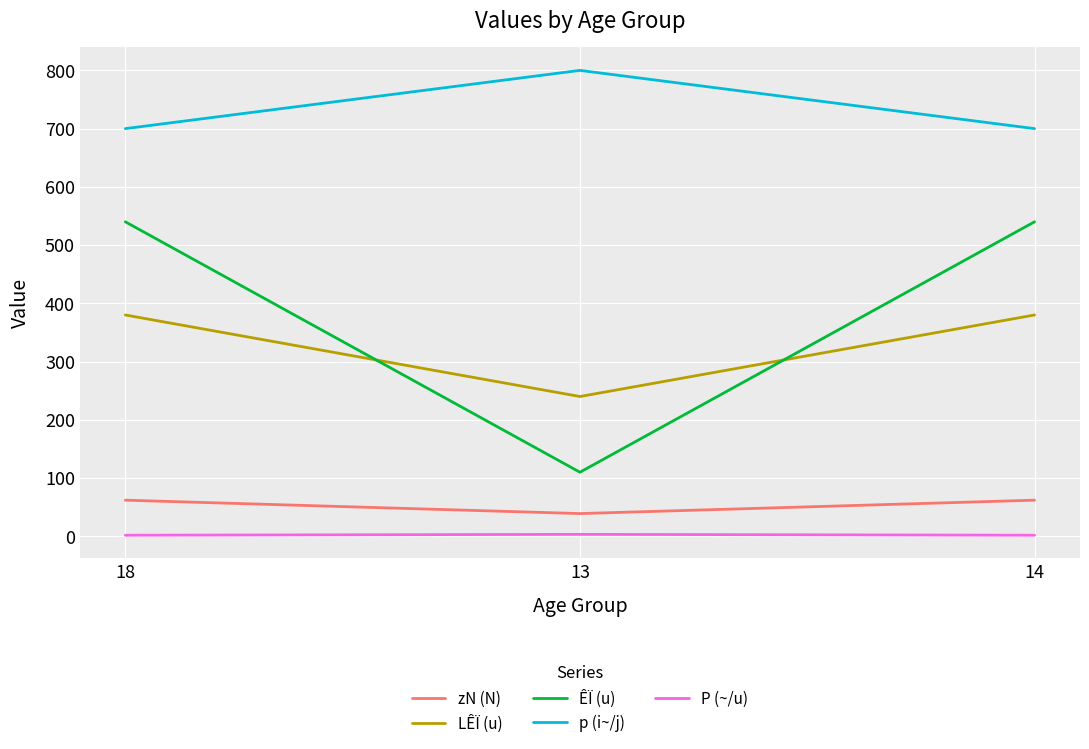

Which series has the largest total across all categories?

p (i~/j)